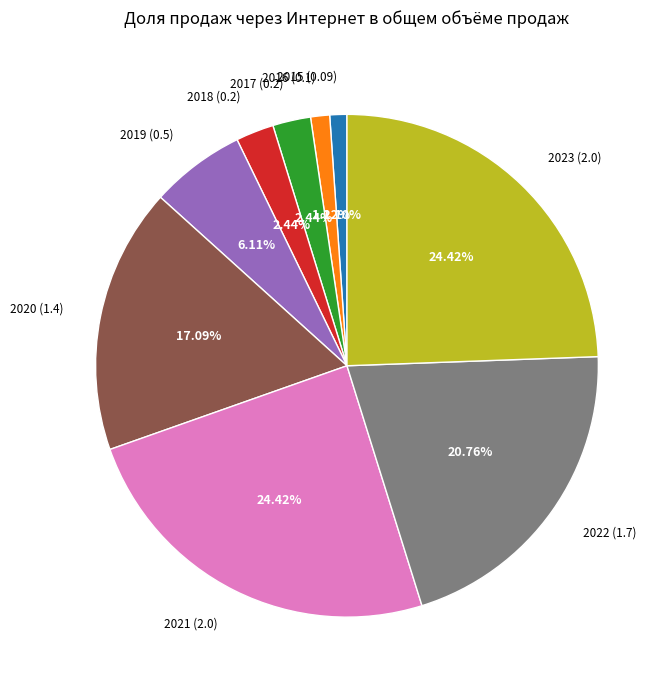

Does any single category account for the majority?

No